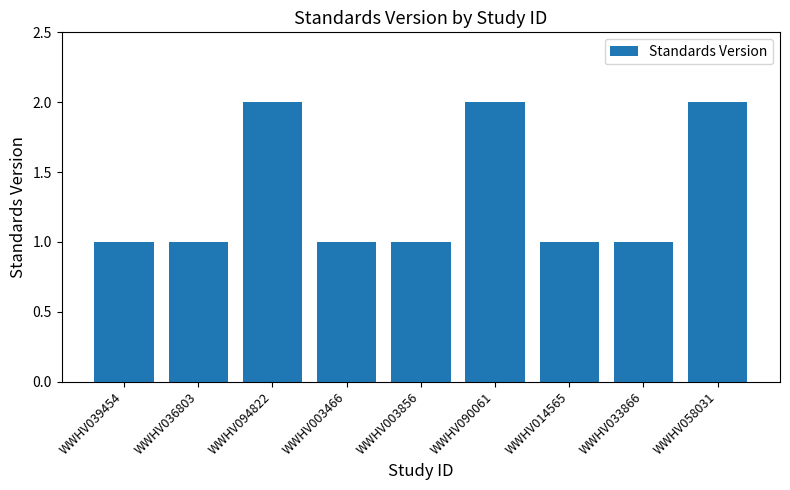

The chart shows a value of 1 at WWHV039454. True or false?

True